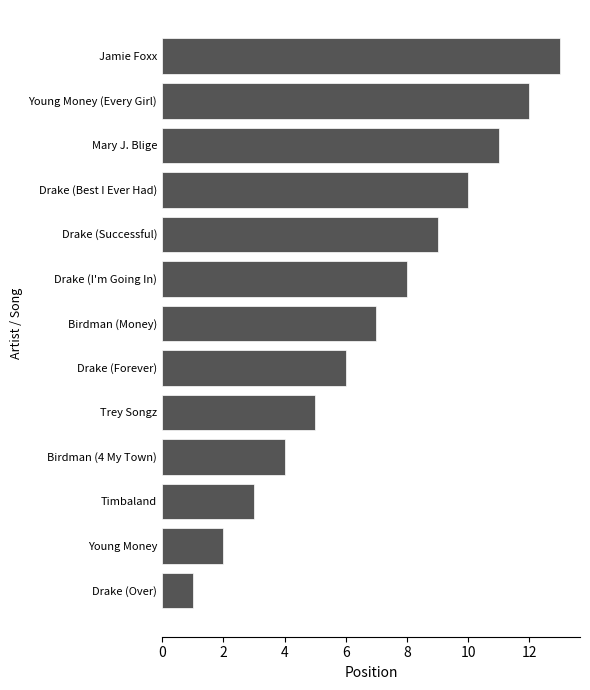

Rank the categories by value from highest to lowest.

Jamie Foxx, Young Money (Every Girl), Mary J. Blige, Drake (Best I Ever Had), Drake (Successful), Drake (I'm Going In), Birdman (Money), Drake (Forever), Trey Songz, Birdman (4 My Town), Timbaland, Young Money, Drake (Over)